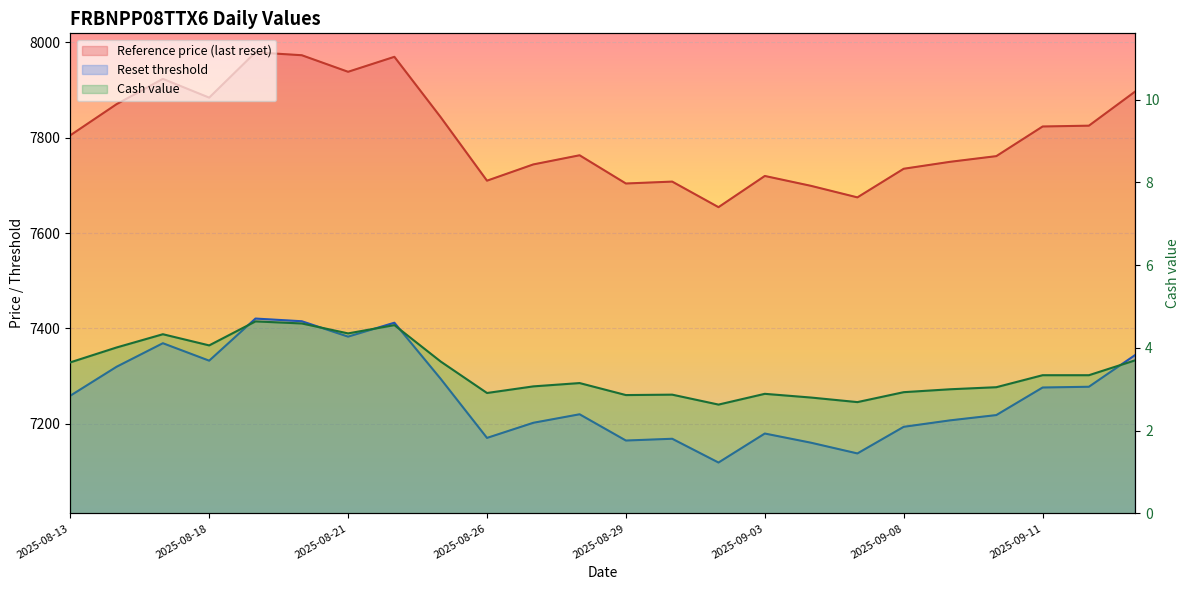

What is the total value across all series at 2025-08-29?

14871.4